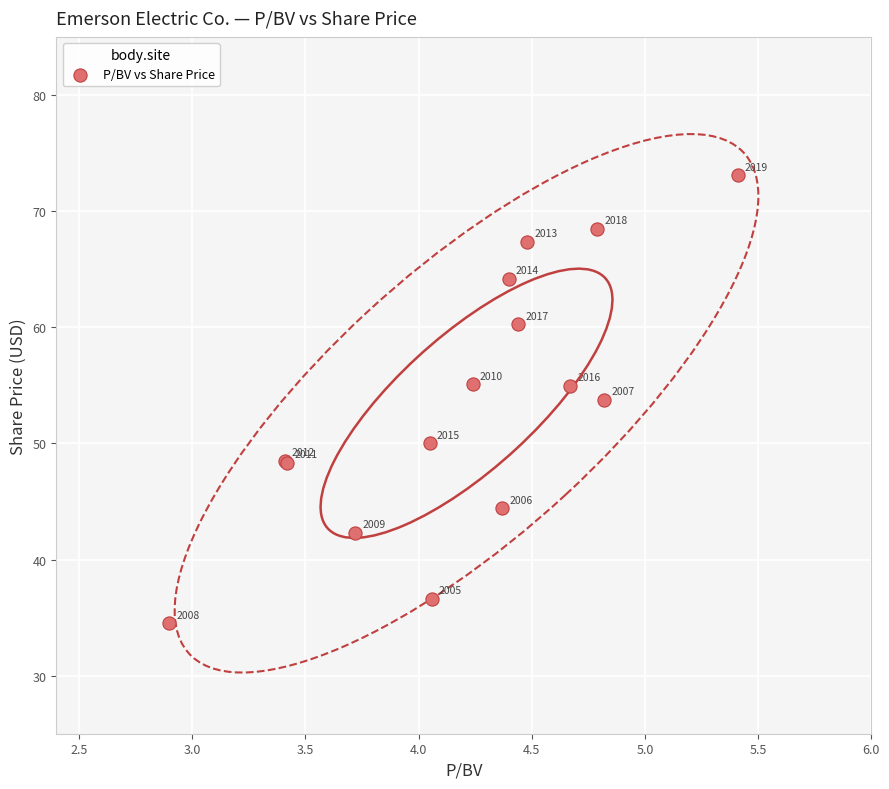

What Y value in the scatter plot is closest to 53?

53.8